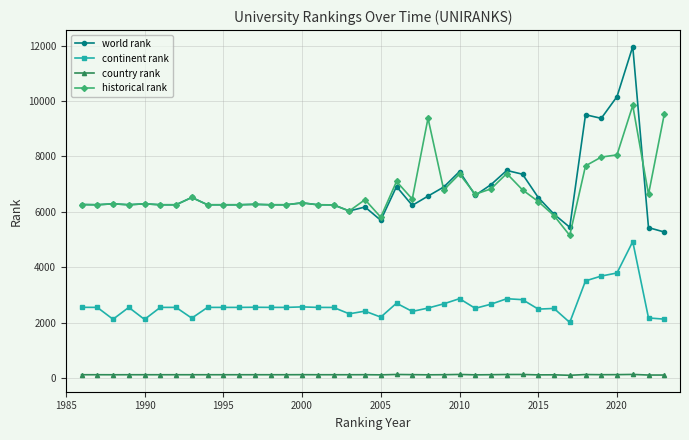

What is the highest value of the country rank series?

126.0